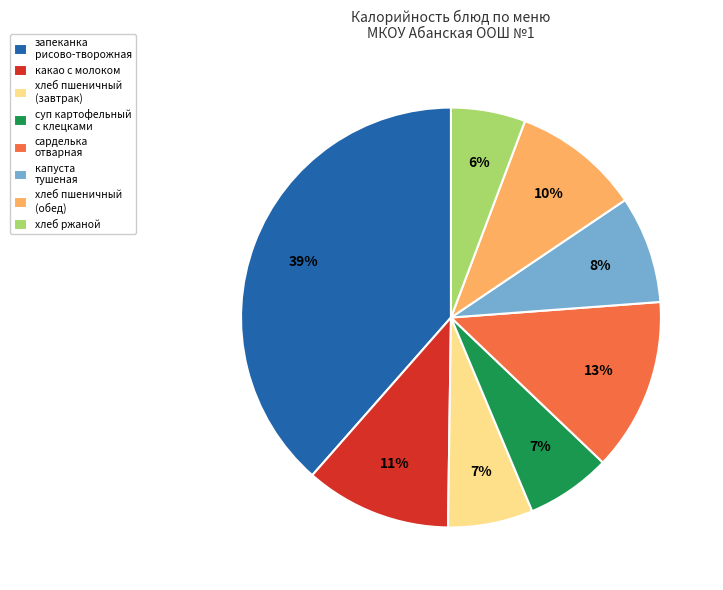

To the nearest percent, what portion does какао с молоком represent?

11%